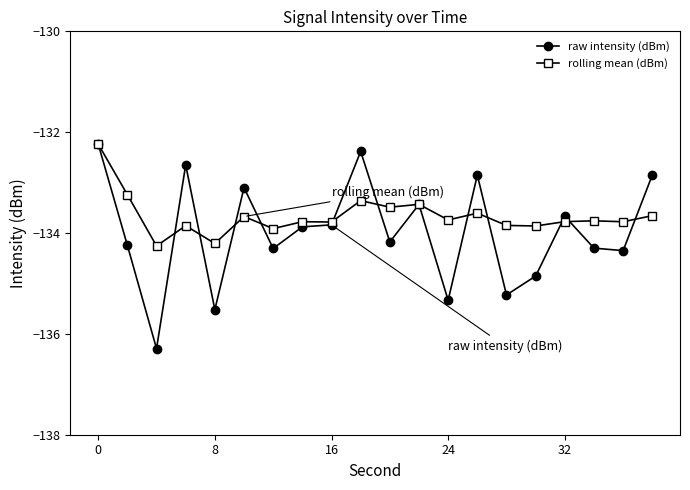

Which series has the widest spread of values?

raw intensity (dBm)